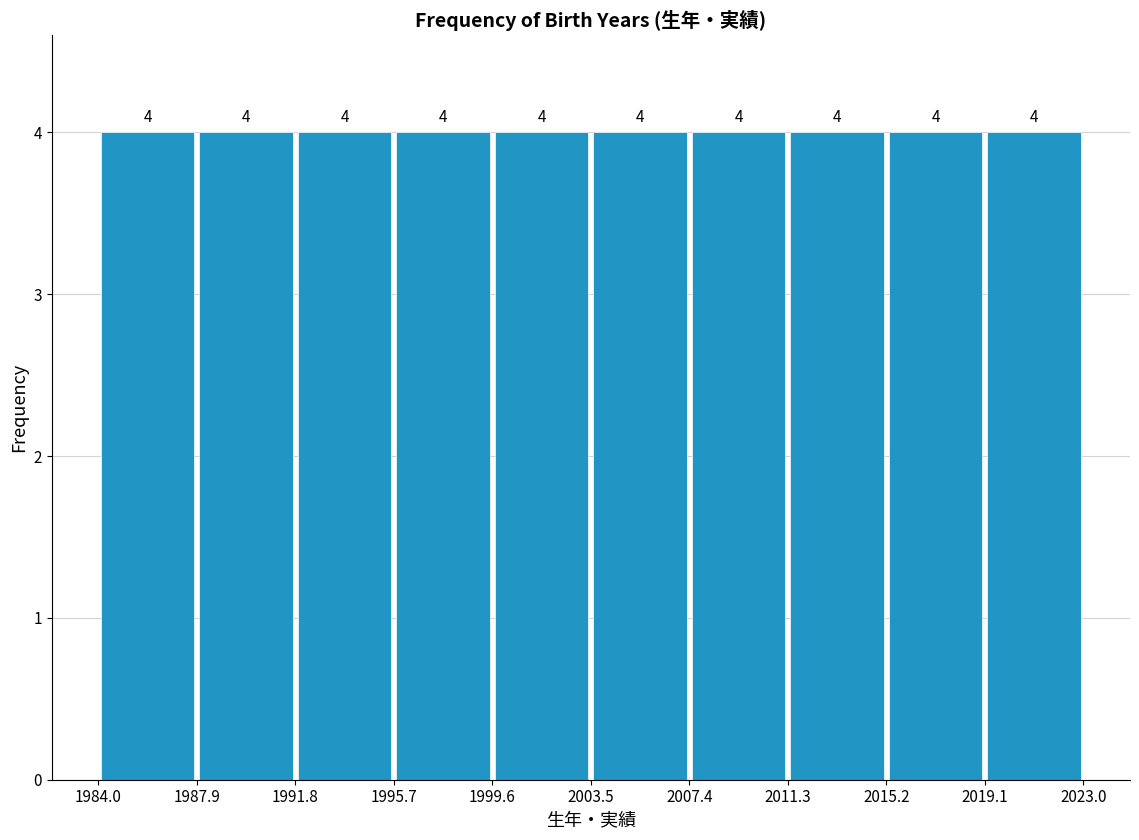

Reading left to right, transcribe this chart: for each bar, give the range it covers on the x-axis and its height.

1984.0 to 1987.9: 4
1987.9 to 1991.8: 4
1991.8 to 1995.7: 4
1995.7 to 1999.6: 4
1999.6 to 2003.5: 4
2003.5 to 2007.4: 4
2007.4 to 2011.3: 4
2011.3 to 2015.2: 4
2015.2 to 2019.1: 4
2019.1 to 2023.0: 4